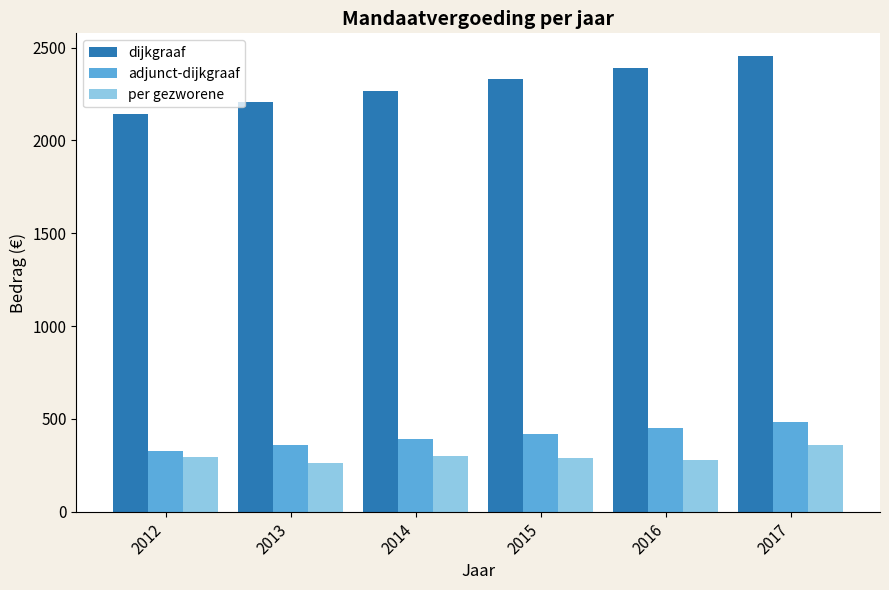

What is the sum of the per gezworene values at 2017 and 2012?

654